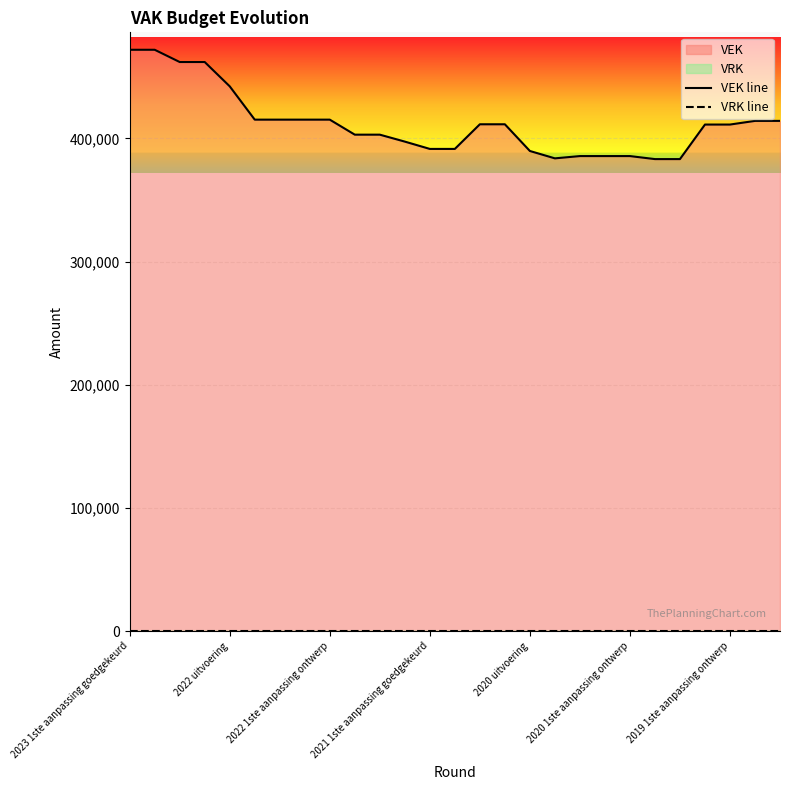

At which label does VRK line reach its minimum?

2023 1ste aanpassing goedgekeurd